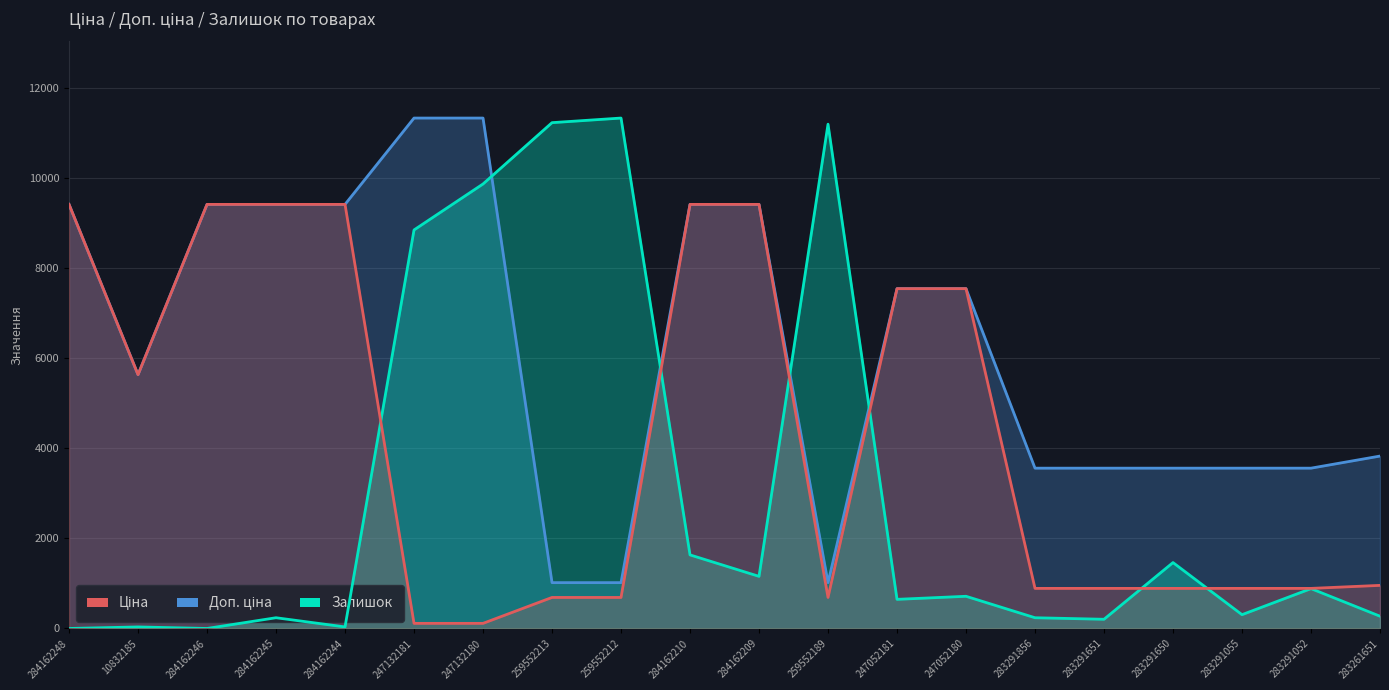

What is the spread (max minus min) of values at 283291856?

3321.5